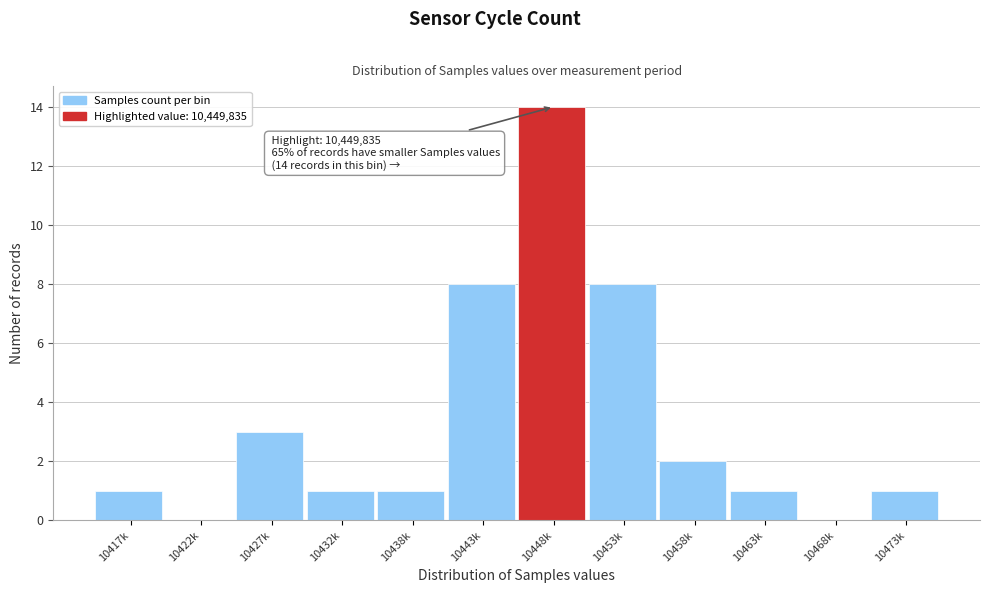

Reading left to right, list all the values displayed in this chart.

10417k=1	10422k=0	10427k=3	10432k=1	10438k=1	10443k=8	10448k=14	10453k=8	10458k=2	10463k=1	10468k=0	10473k=1